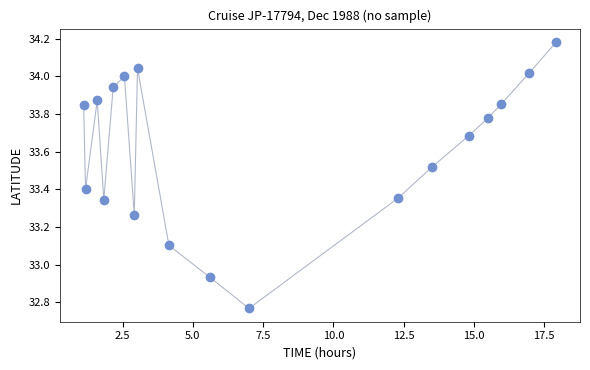

What is the range of X values (max minus min)?

16.8